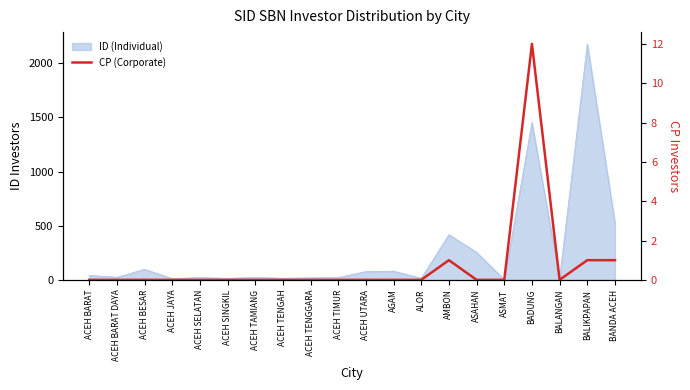

Between ASMAT and ACEH TENGGARA, which is larger?

ASMAT